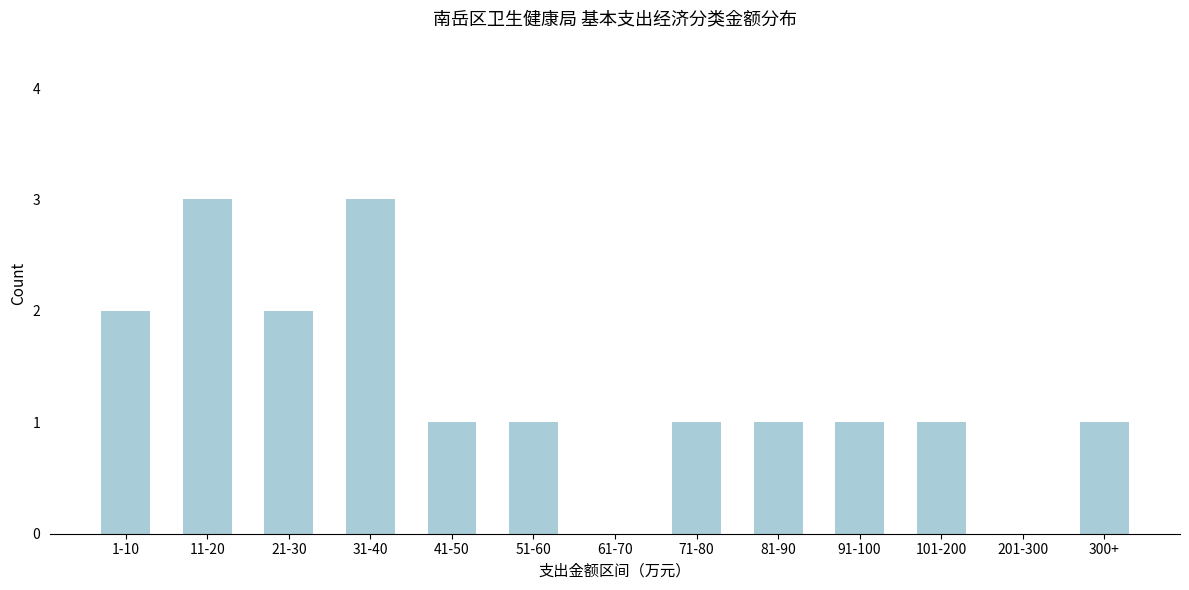

Reading left to right, extract all data points from this chart.

1-10=2	11-20=3	21-30=2	31-40=3	41-50=1	51-60=1	61-70=0	71-80=1	81-90=1	91-100=1	101-200=1	201-300=0	300+=1